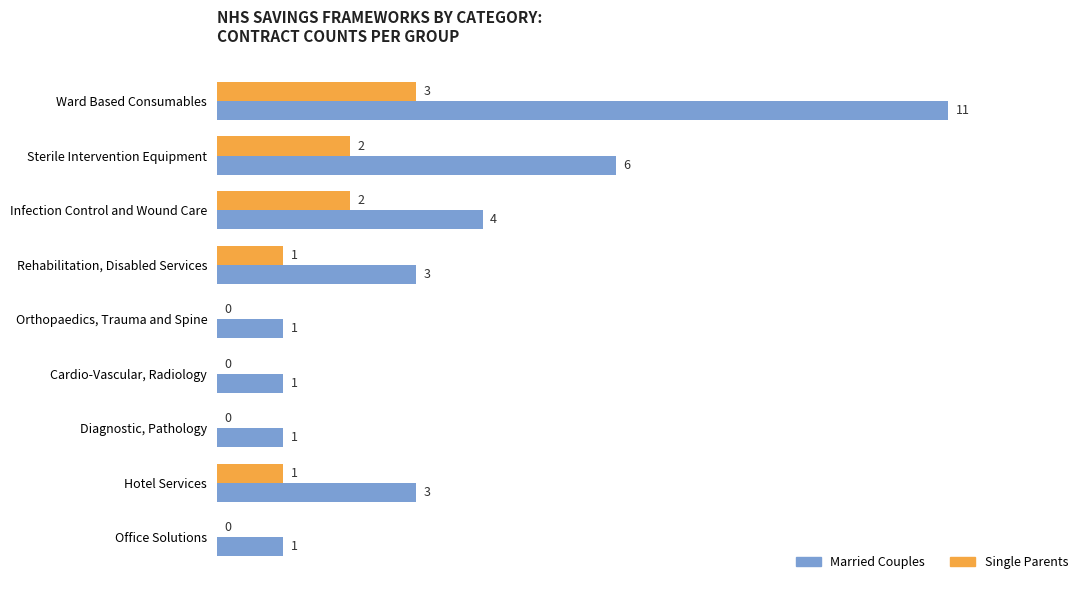

How many values in Single Parents are above zero?

5